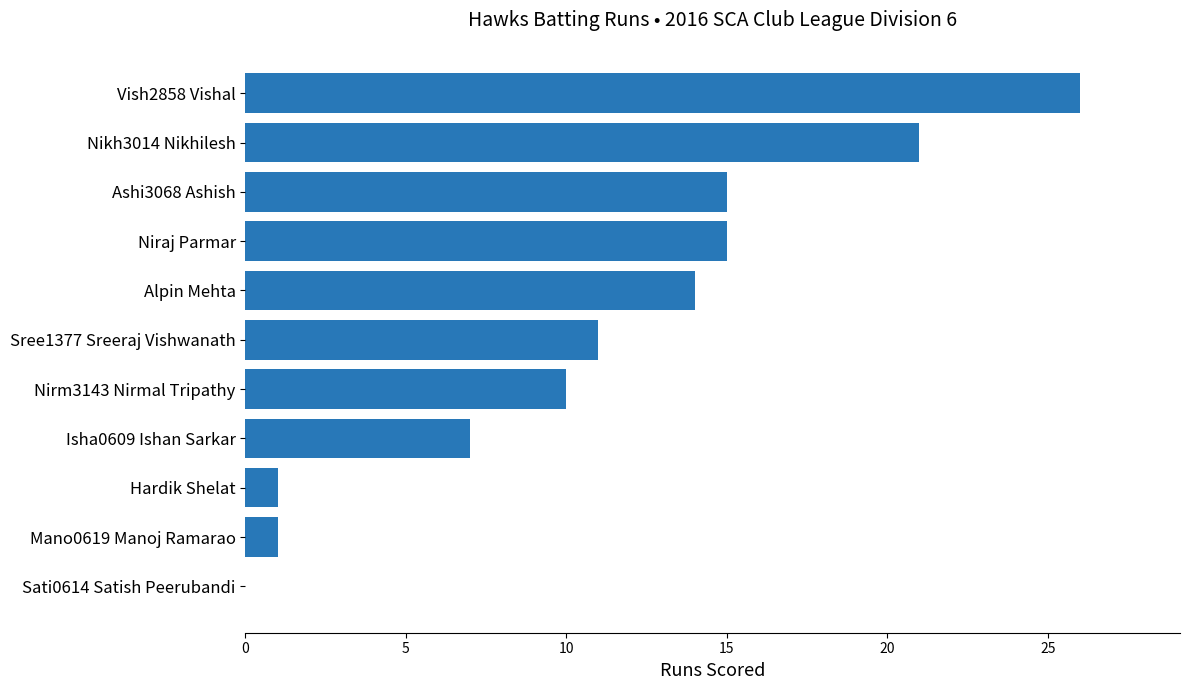

Reading top to bottom, extract all data points from this chart.

Vish2858 Vishal=26	Nikh3014 Nikhilesh=21	Ashi3068 Ashish=15	Niraj Parmar=15	Alpin Mehta=14	Sree1377 Sreeraj Vishwanath=11	Nirm3143 Nirmal Tripathy=10	Isha0609 Ishan Sarkar=7	Hardik Shelat=1	Mano0619 Manoj Ramarao=1	Sati0614 Satish Peerubandi=0